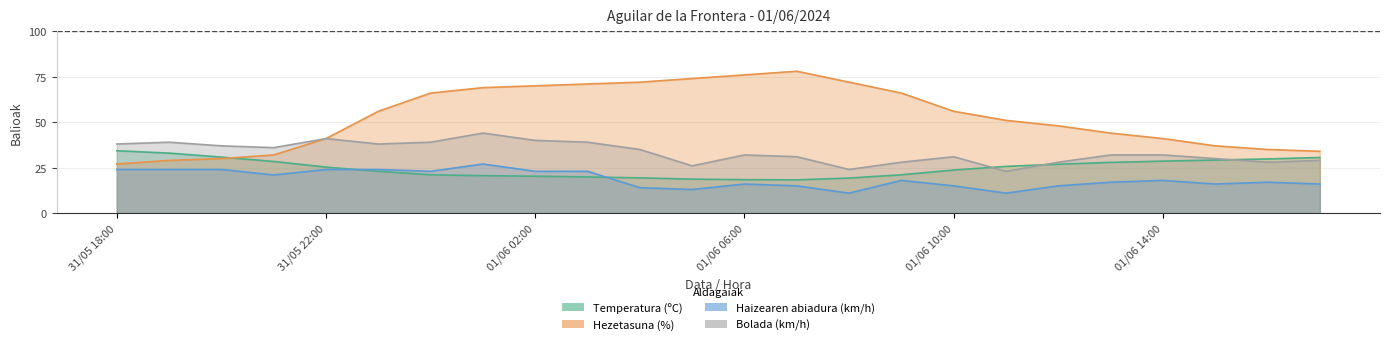

True or false: Hezetasuna (%) and Temperatura (ºC) intersect in this chart.

True